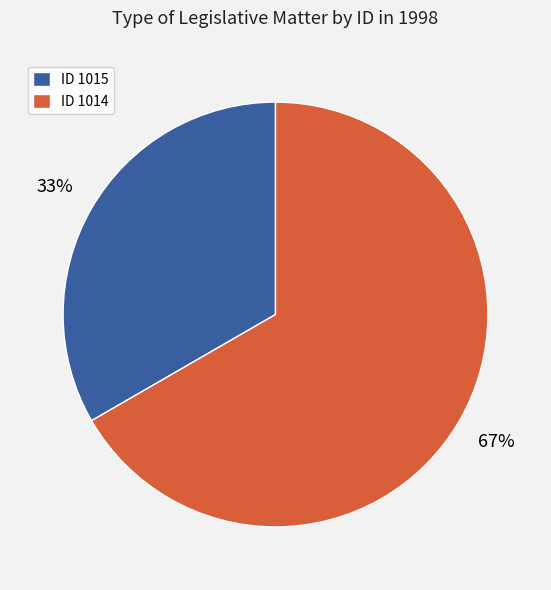

Count the number of slices in the pie.

2